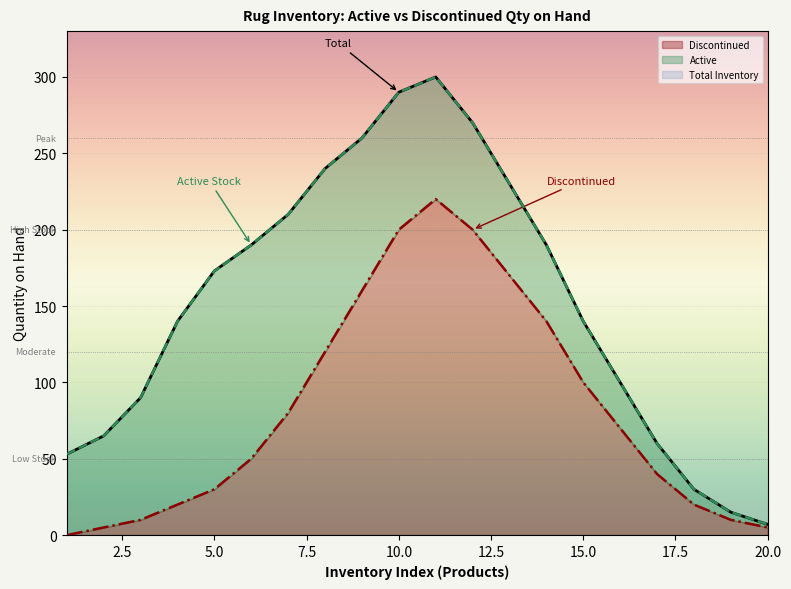

How many positive values does the Discontinued series have?

19